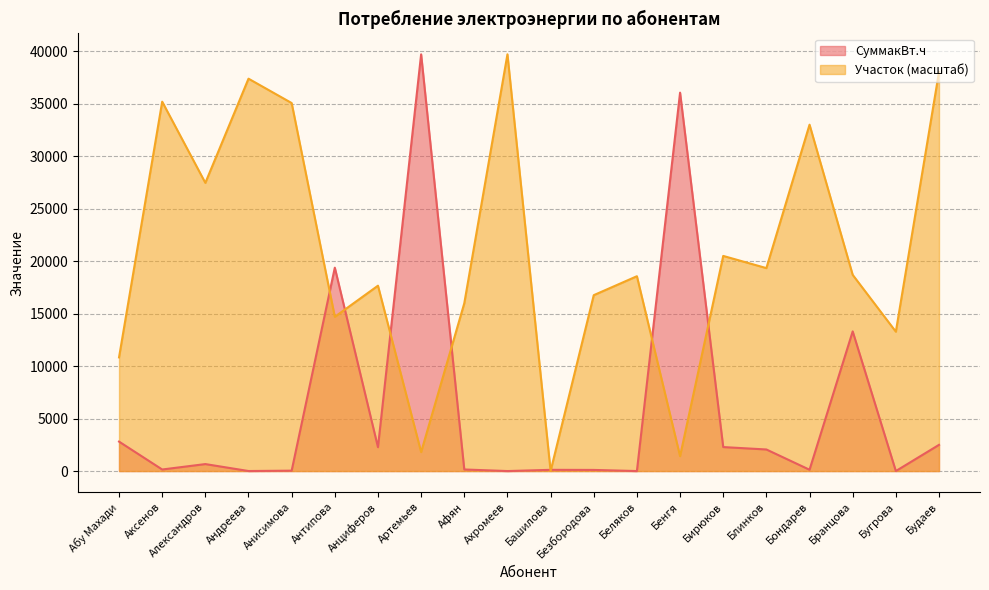

How many interior local valleys does the Участок series have?

7